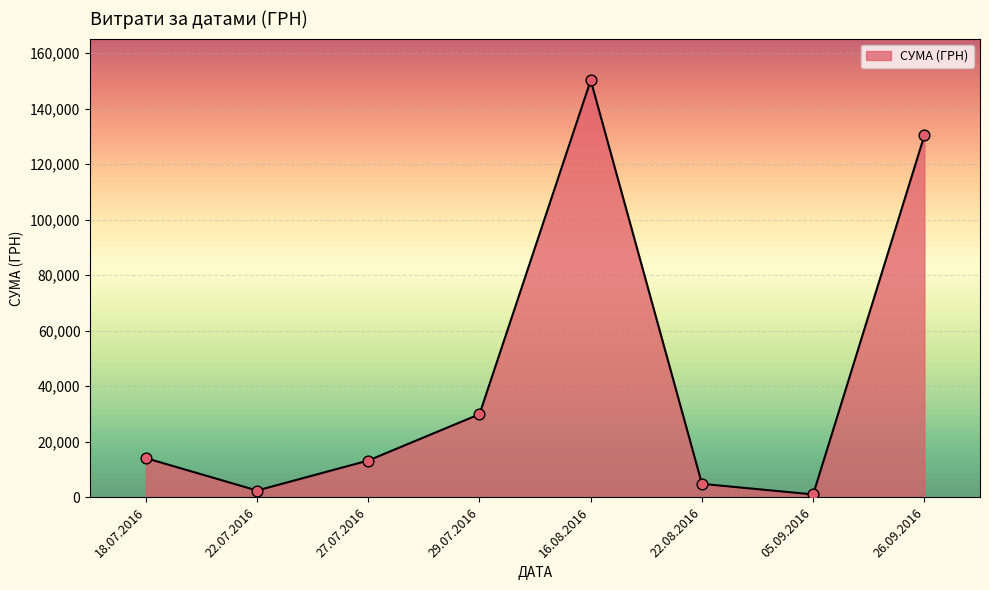

Approximately how many times larger is the value at 16.08.2016 compared to 26.09.2016?

1.2